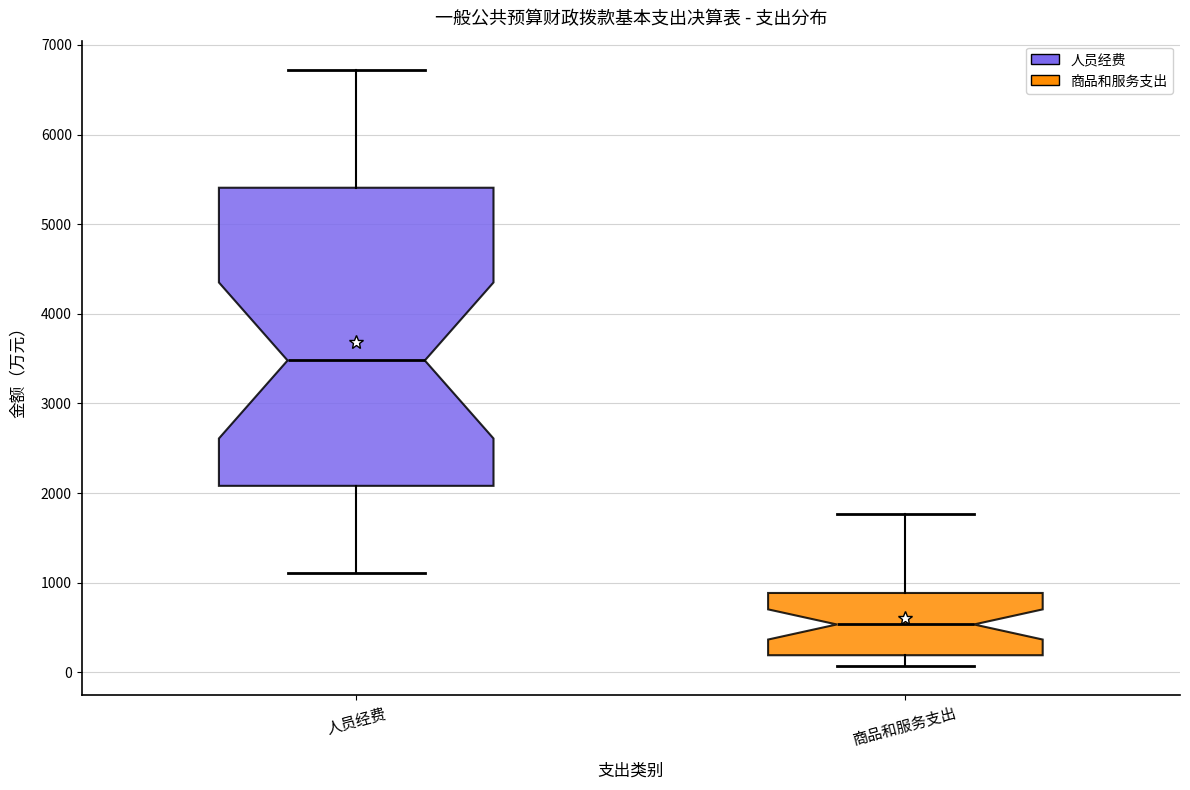

Which box is the tallest, from its lower edge to its upper edge?

人员经费